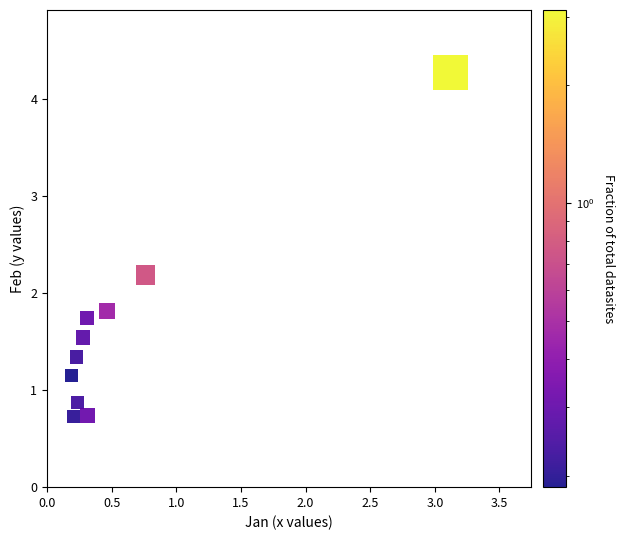

What is the average Y value?

1.6